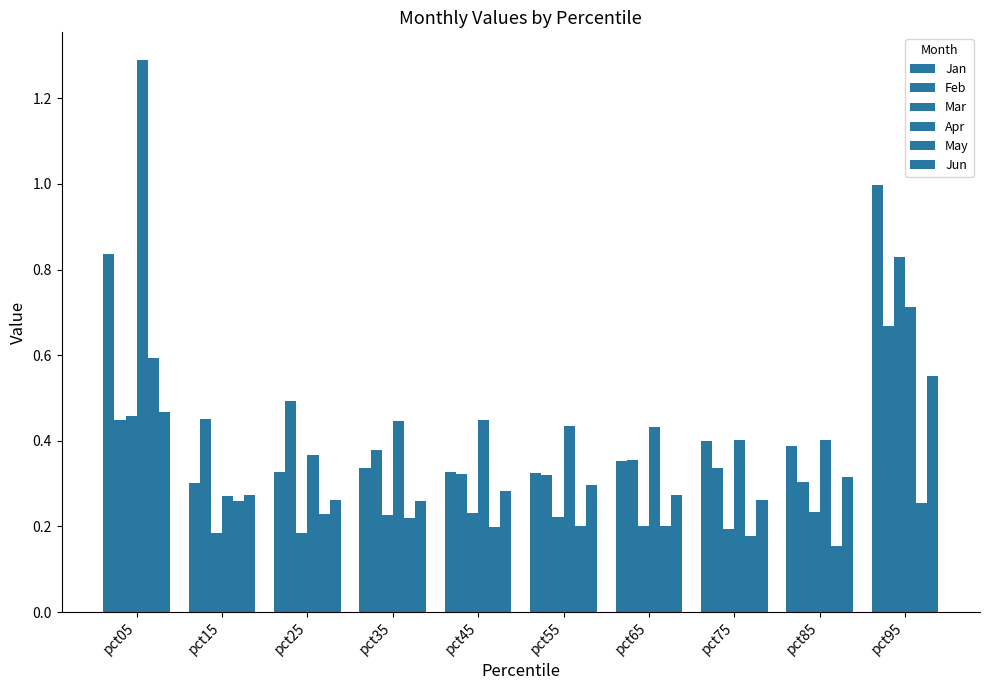

True or false: Jan has a value of 0.7 at pct85.

False